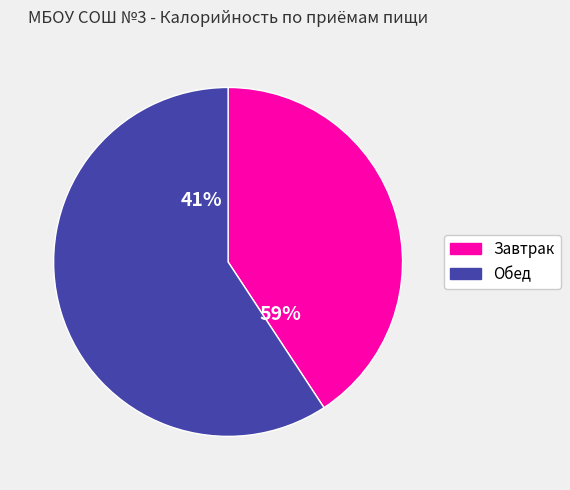

Is the sum of Обед and Завтрак greater than half?

Yes